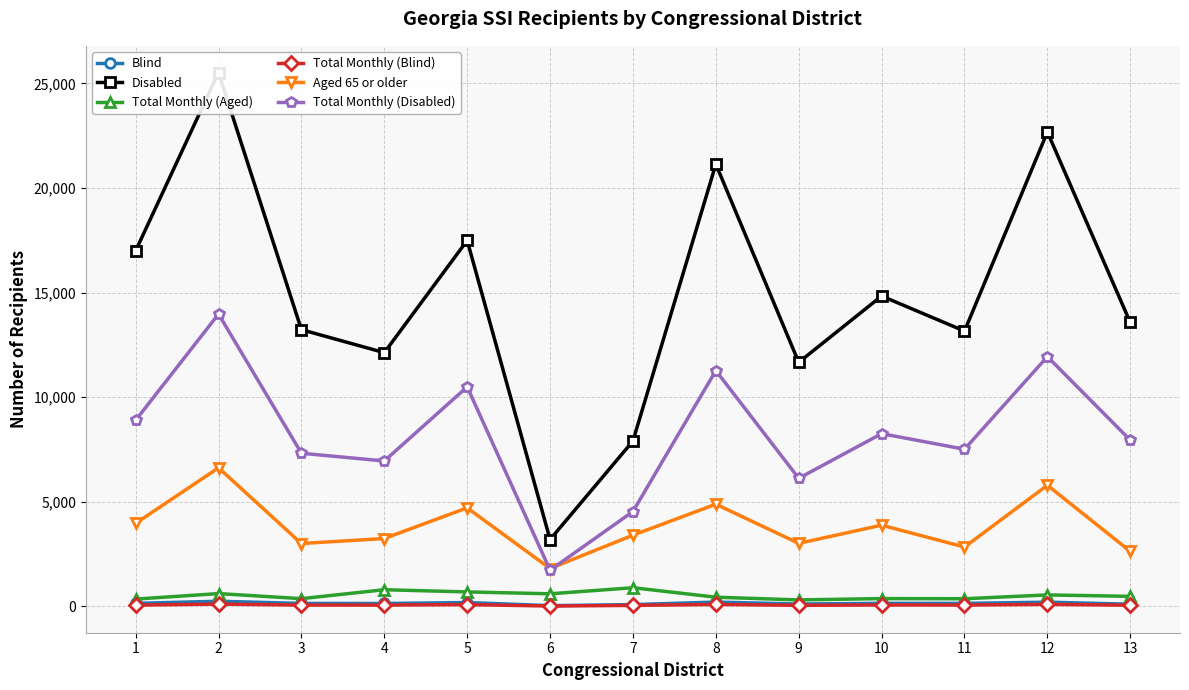

How many values in the Total Monthly (Disabled) series exceed 7948?

6